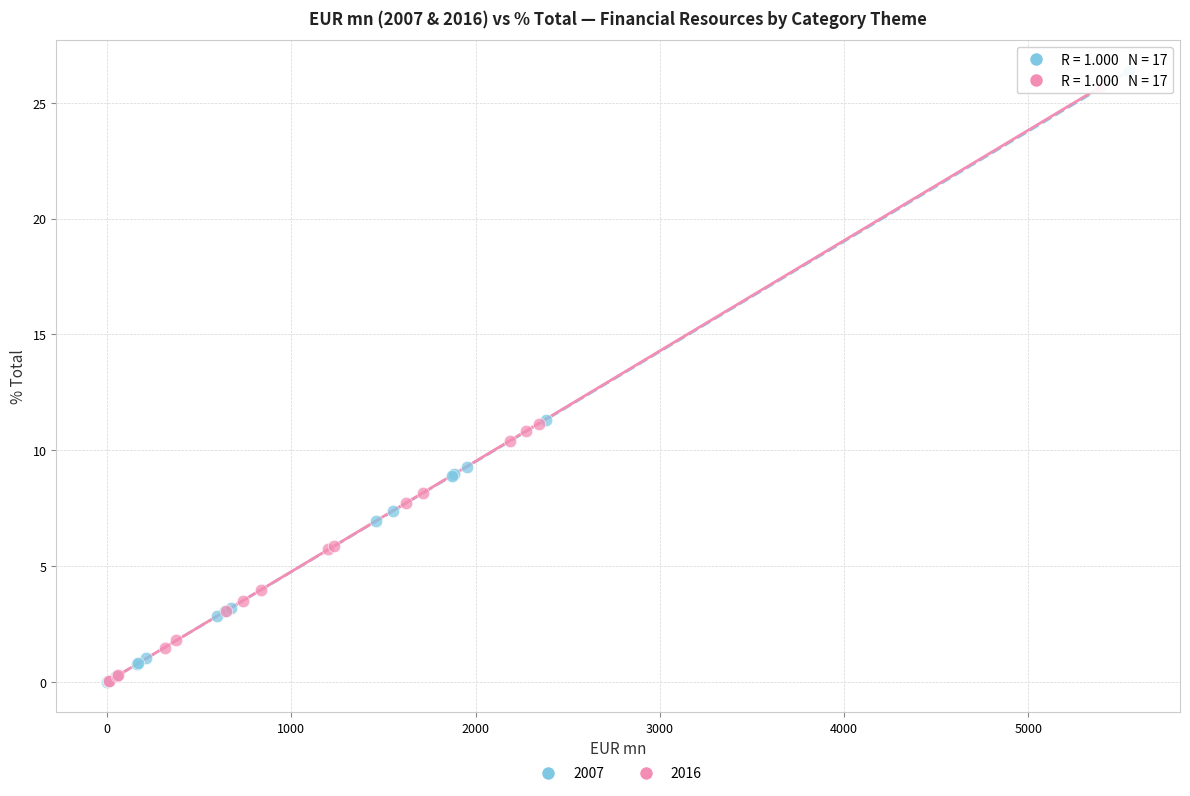

Which series has the largest Y range (max minus min)?

2007